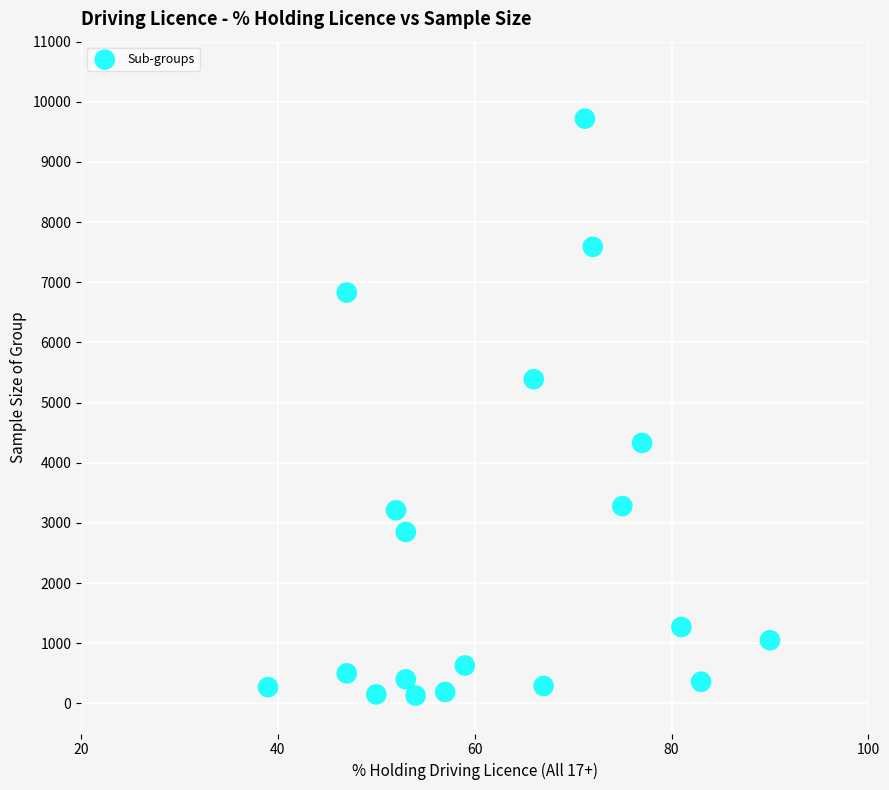

What Y value in the scatter plot is closest to 4925?

5390